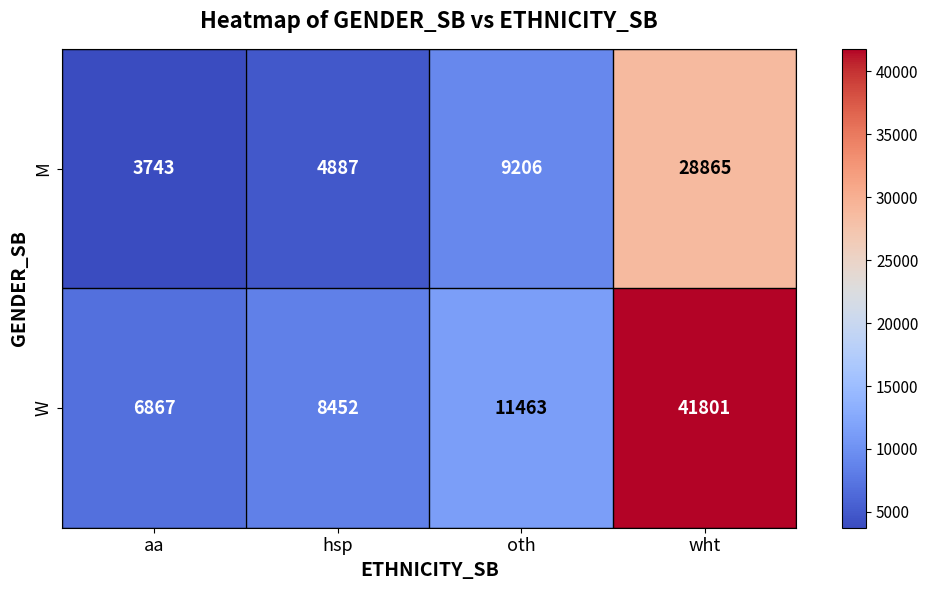

The M series shows 1303 at aa. True or false?

False